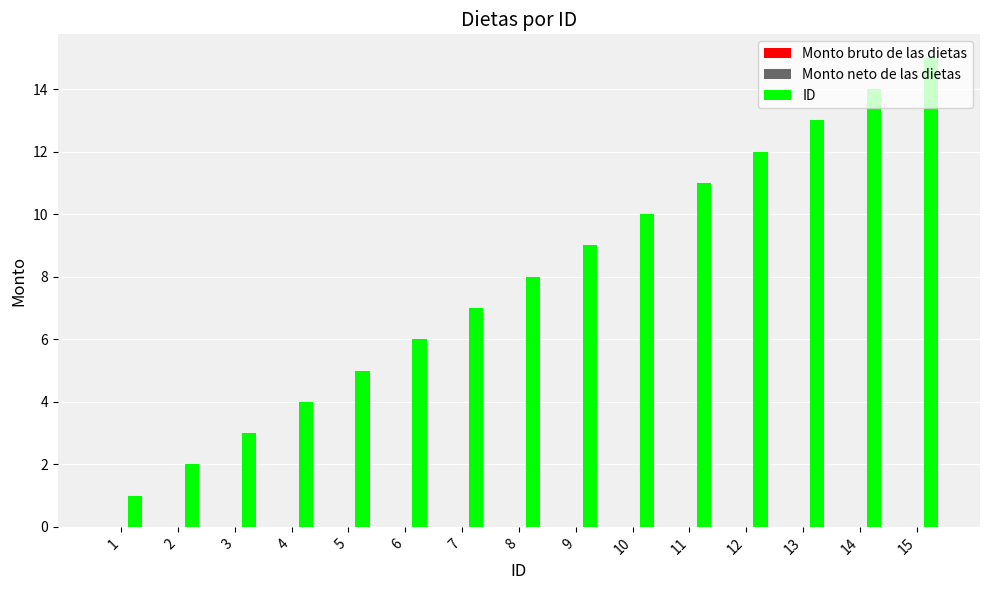

Rank the categories by value from highest to lowest.

15, 14, 13, 12, 11, 10, 9, 8, 7, 6, 5, 4, 3, 2, 1